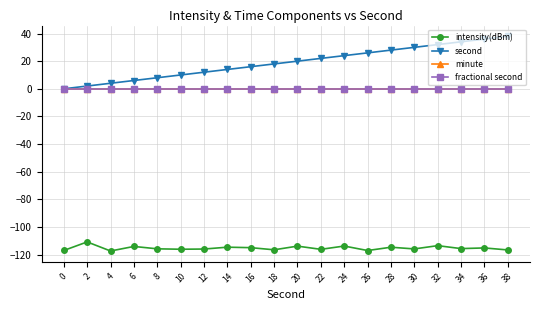

Read the intensity(dBm) value at 20.

-113.9